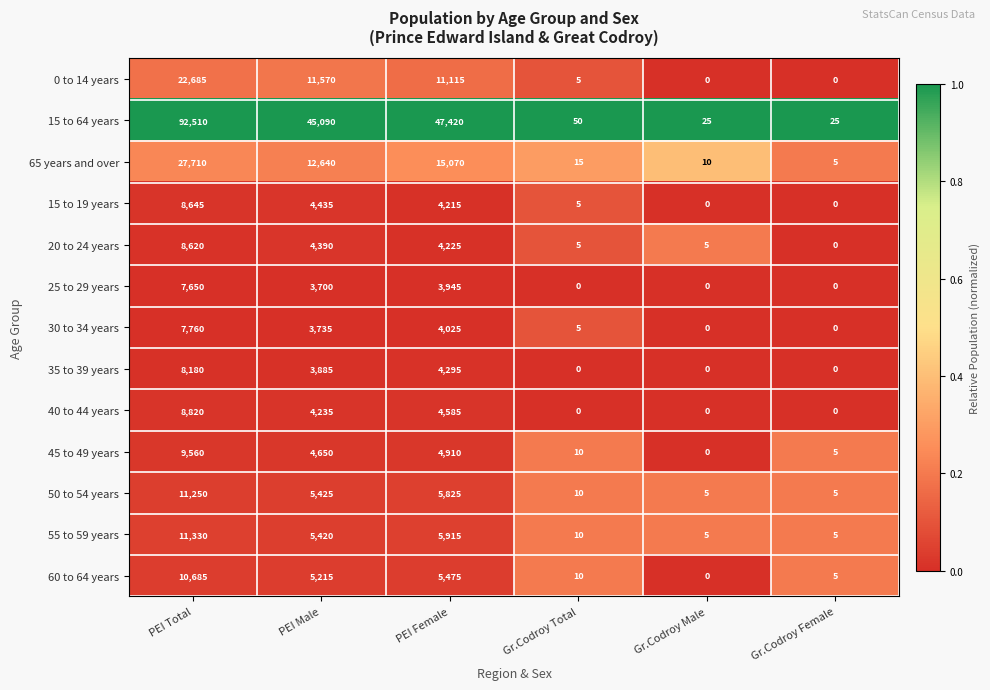

Which series has the largest range (max minus min)?

15 to 64 years